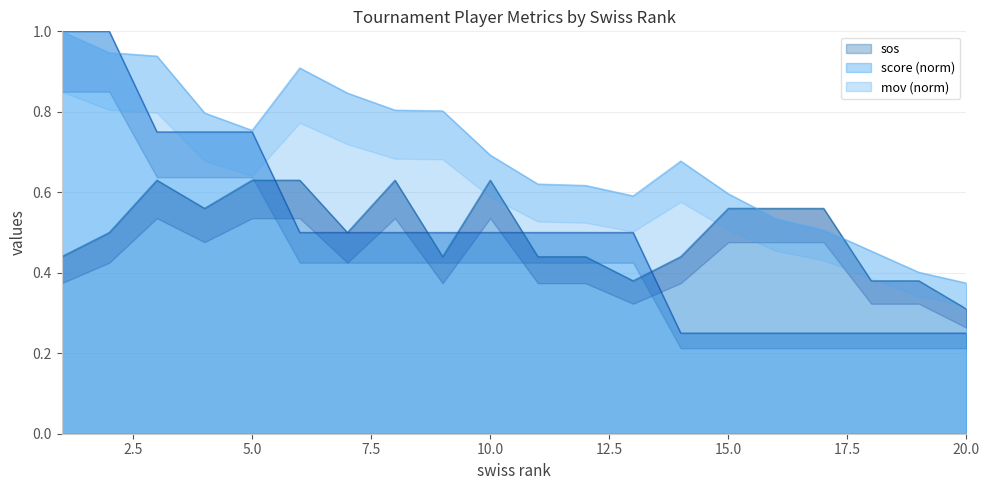

What is the approximate value of mov at 19?

0.4